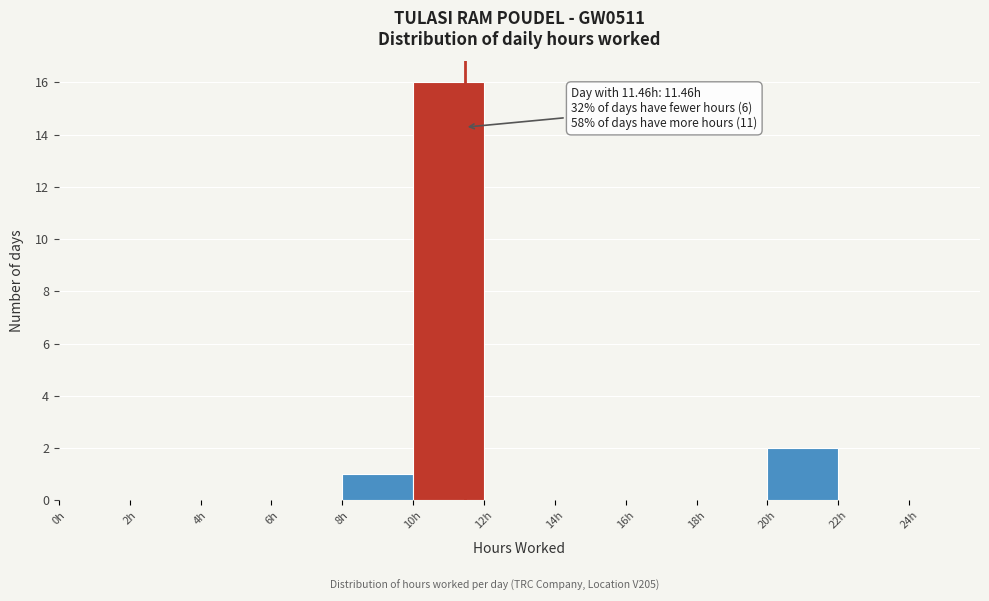

Over which range of the x-axis is the bar tallest?

10 to 12